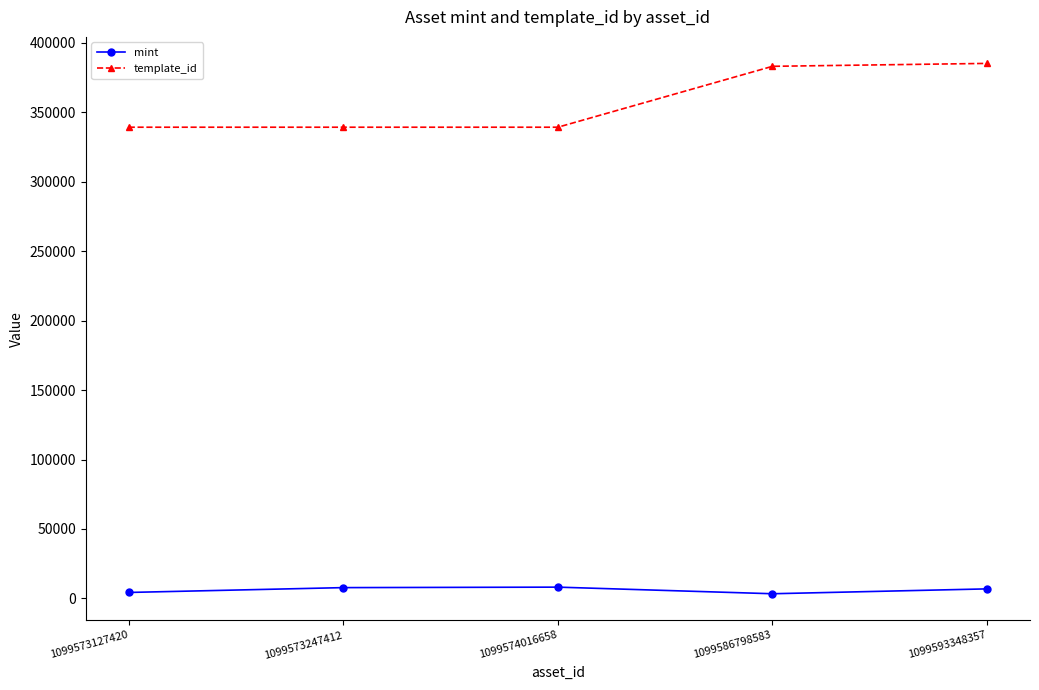

Which series changed the most between 1099574016658 and 1099586798583?

template_id